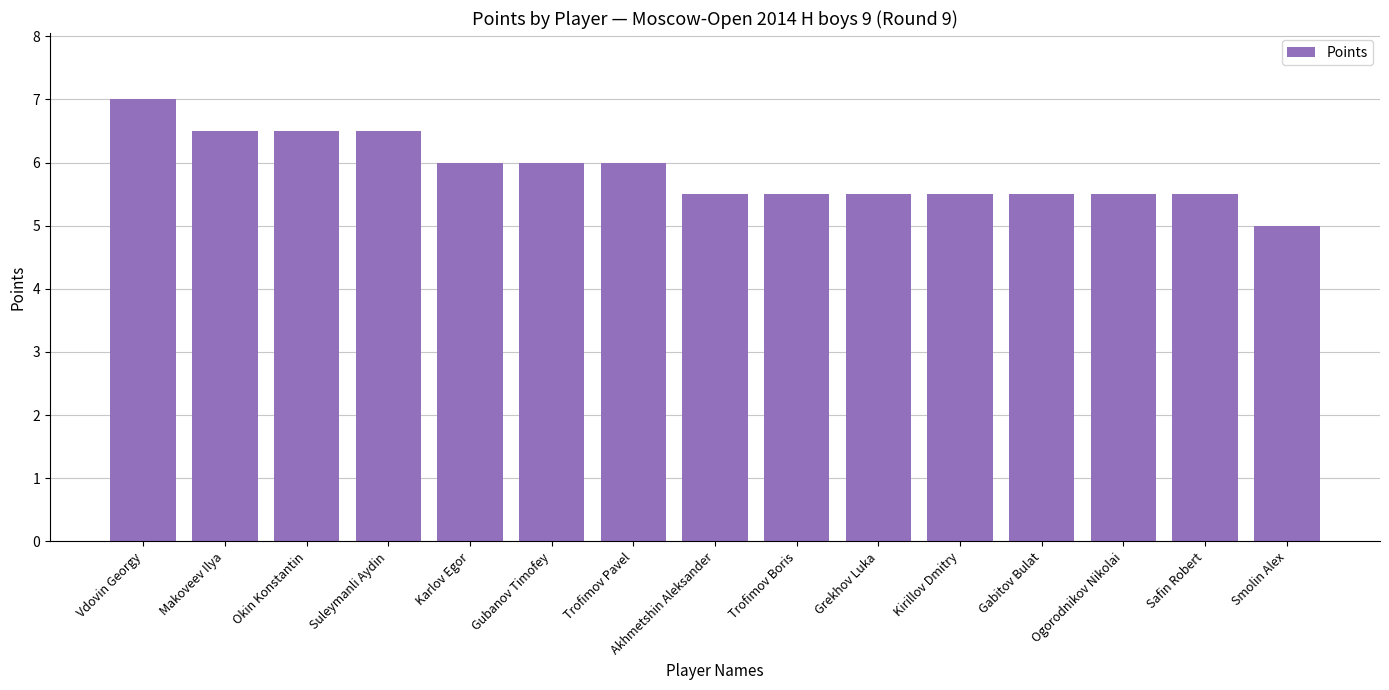

What is the label of the 1st bar from the left?

Vdovin Georgy